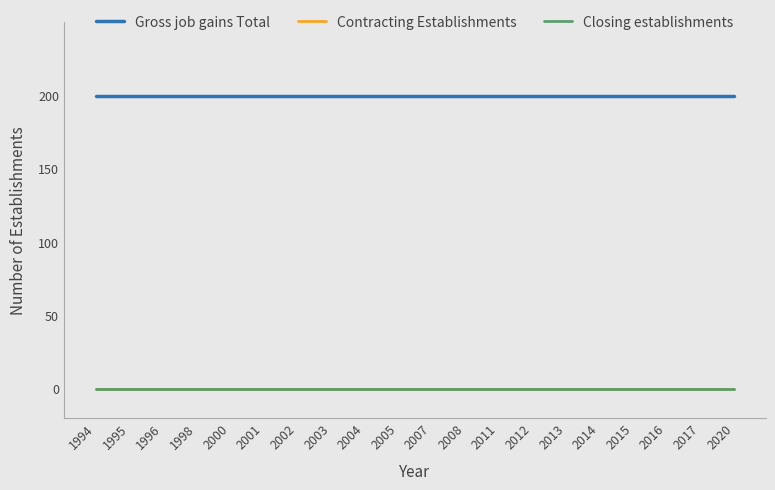

Rank the series by their maximum value, from lowest to highest.

Contracting Establishments, Closing establishments, Gross job gains Total